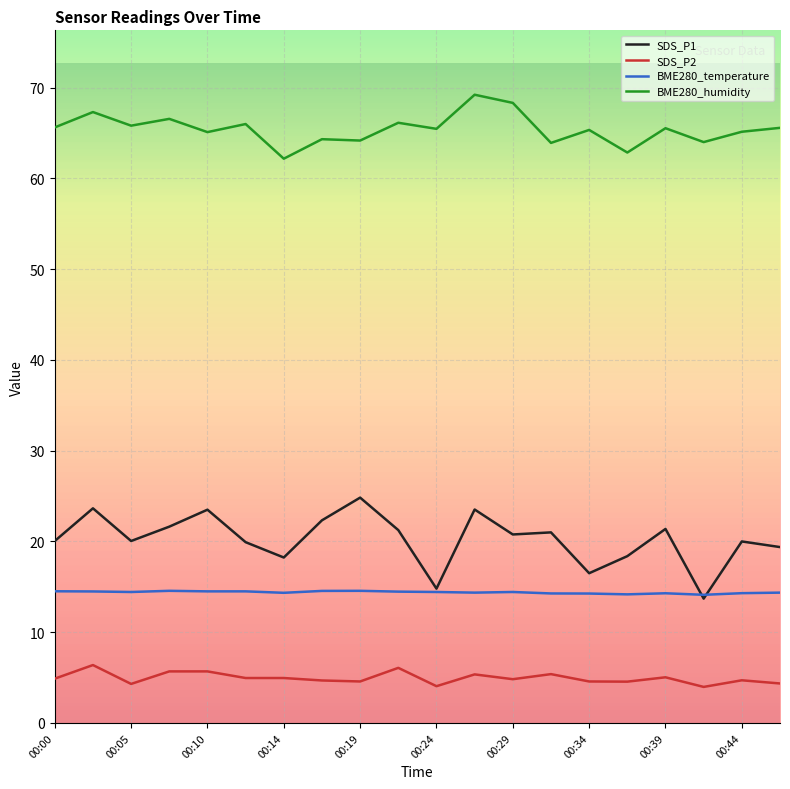

True or false: SDS_P2 and SDS_P1 intersect in this chart.

False